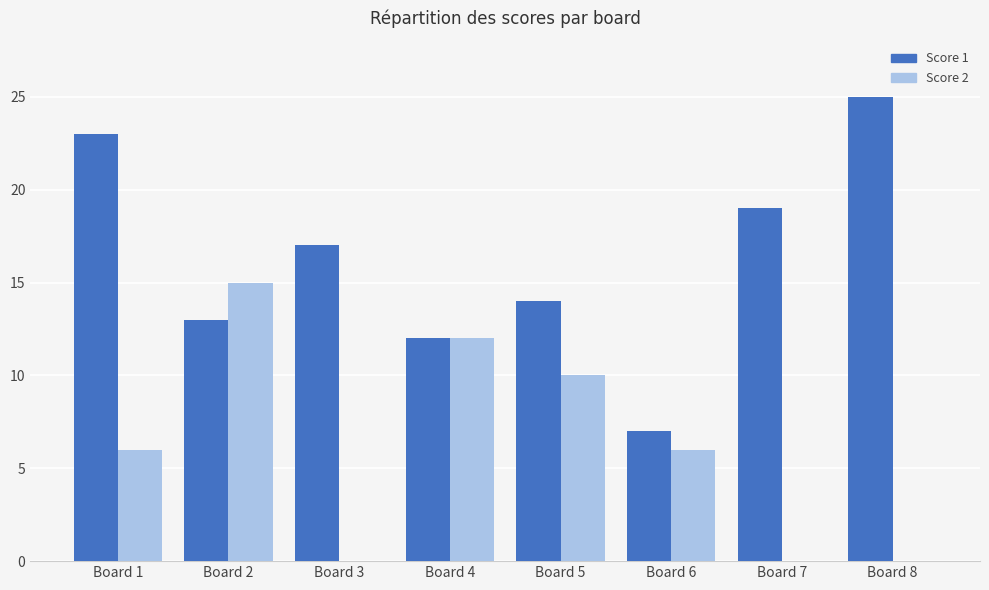

What is the sum of all Score 2 values?

49